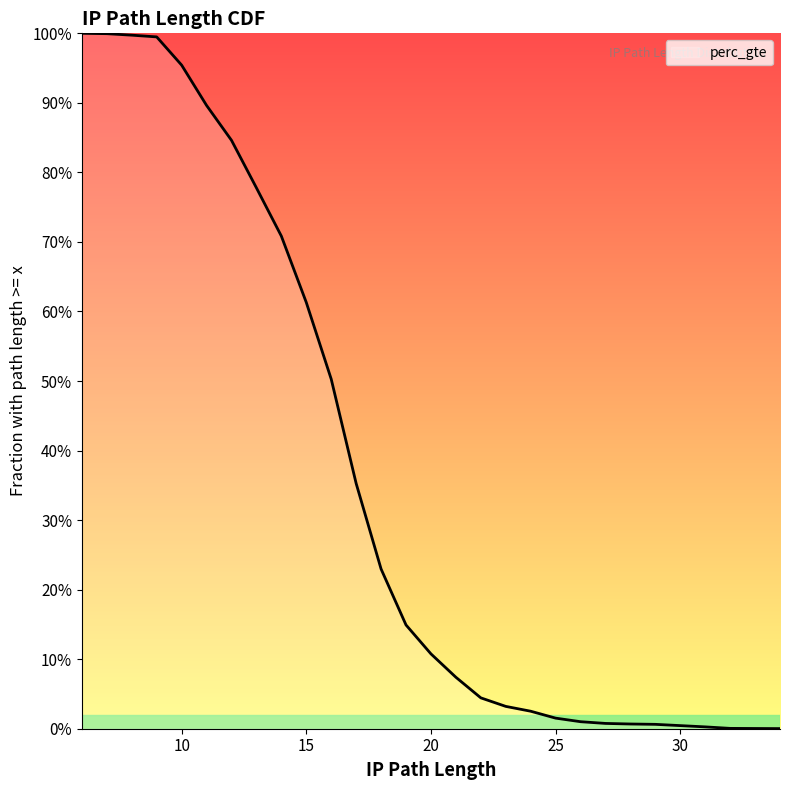

Count the number of values greater than 0.

28